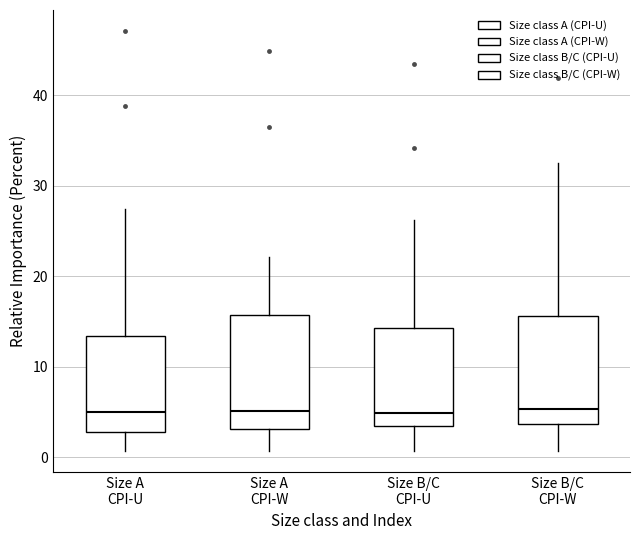

Reading left to right, read every box against the y-axis: the position of its median line, the range the box covers, and the ends of its whiskers. The values are not printed on the chart, so give them approximately, as read against the axis.

Size A CPI-U: median 5, box 3 to 13, whiskers 1 to 27
Size A CPI-W: median 5, box 3 to 16, whiskers 1 to 22
Size B/C CPI-U: median 5, box 3 to 14, whiskers 1 to 26
Size B/C CPI-W: median 5, box 4 to 16, whiskers 1 to 33